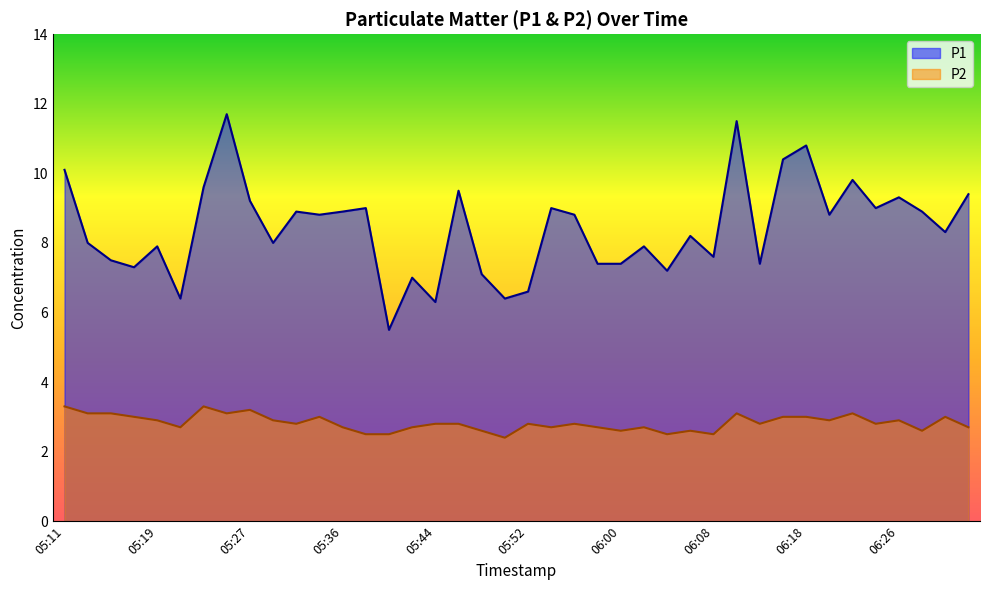

True or false: P2 has more than 0 interior local peaks.

True